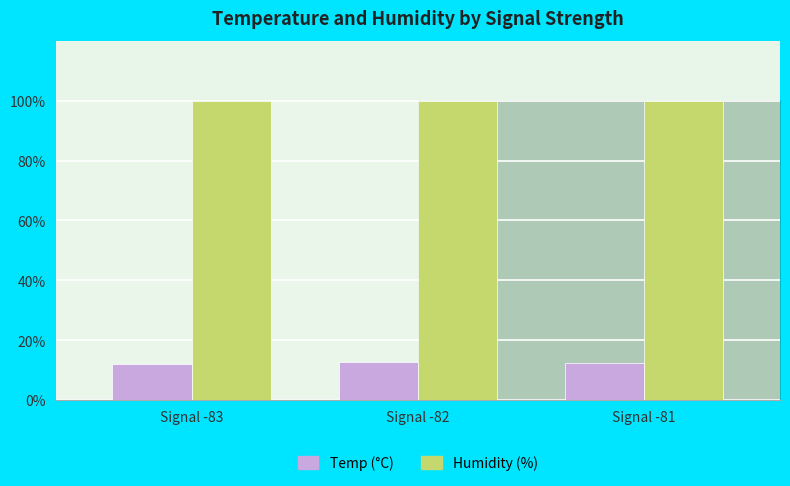

The value of Humidity (%) at Signal -82 is 99.9. True or false?

True